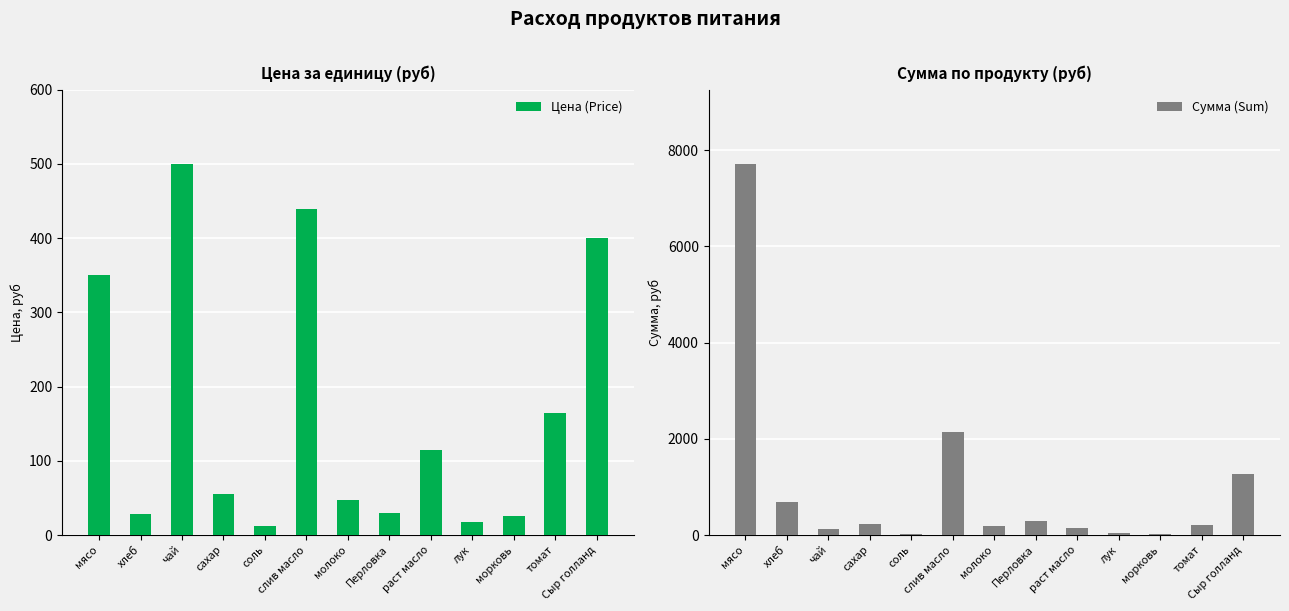

List the series in order of their overall mean, highest first.

Сумма (Sum), Цена (Price)